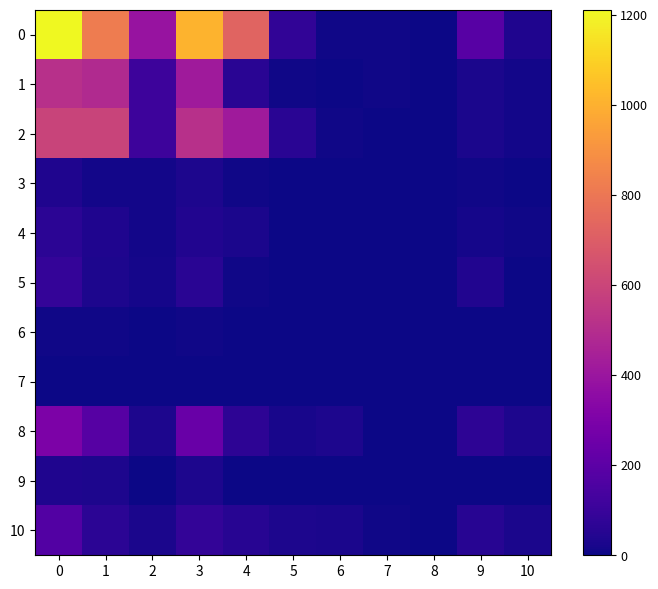

Reading left to right, what are all the values shown in this chart?

0: 0=1211	1=822	2=389	3=1010	4=725	5=76	6=8	7=9	8=4	9=188	10=34
1: 0=511	1=484	2=111	3=418	4=57	5=5	6=4	7=6	8=4	9=27	10=11
2: 0=595	1=595	2=111	3=511	4=418	5=57	6=5	7=0	8=4	9=27	10=11
3: 0=34	1=11	2=14	3=29	4=5	5=3	6=2	7=1	8=2	9=7	10=2
4: 0=64	1=37	2=11	3=41	4=25	5=3	6=3	7=4	8=3	9=16	10=6
5: 0=88	1=29	2=16	3=59	4=7	5=1	6=1	7=1	8=1	9=42	10=1
6: 0=9	1=6	2=0	3=6	4=1	5=0	6=0	7=0	8=0	9=3	10=0
7: 0=0	1=0	2=0	3=0	4=0	5=0	6=0	7=0	8=0	9=0	10=0
8: 0=301	1=182	2=29	3=238	4=67	5=23	6=29	7=3	8=3	9=67	10=29
9: 0=36	1=29	2=3	3=29	4=3	5=1	6=1	7=3	8=1	9=3	10=1
10: 0=172	1=63	2=25	3=85	4=54	5=30	6=25	7=6	8=3	9=54	10=25